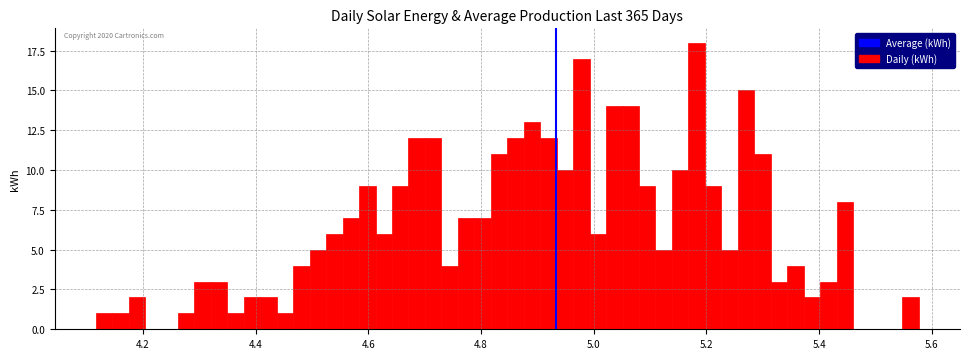

Read against the x-axis, roughly where is the centre of the tallest bar?

5.18